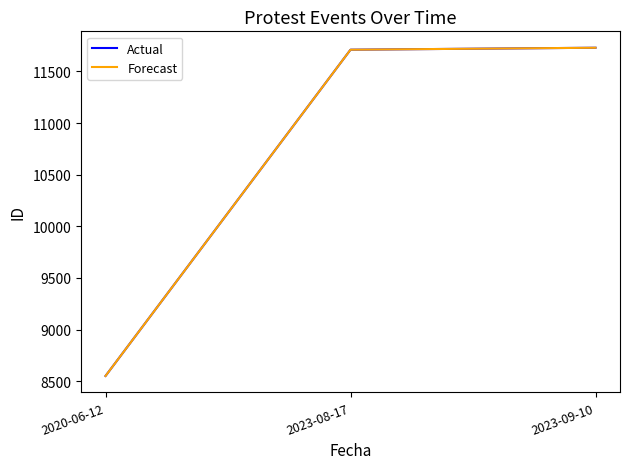

Read the Forecast value at 2023-08-17.

11711